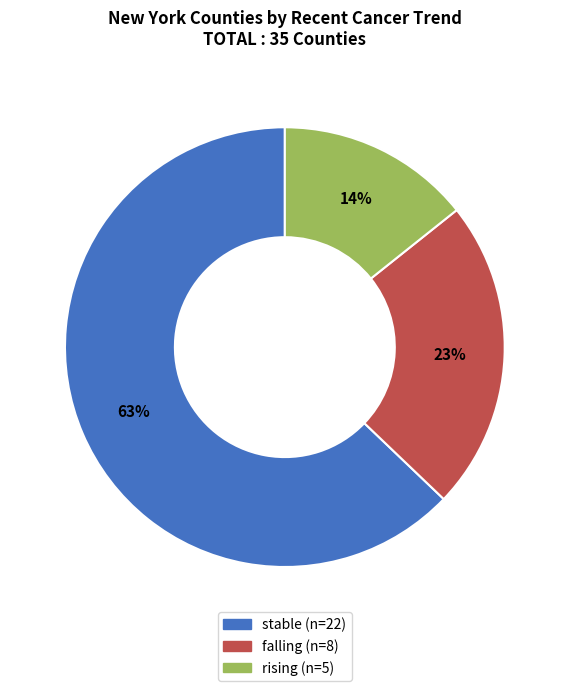

Which category has the smallest portion of the pie?

rising